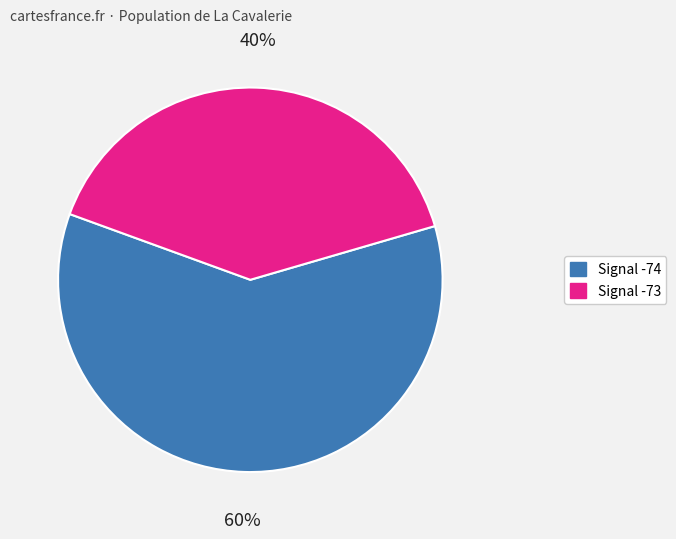

Is there any slice that represents more than half of the pie?

Yes